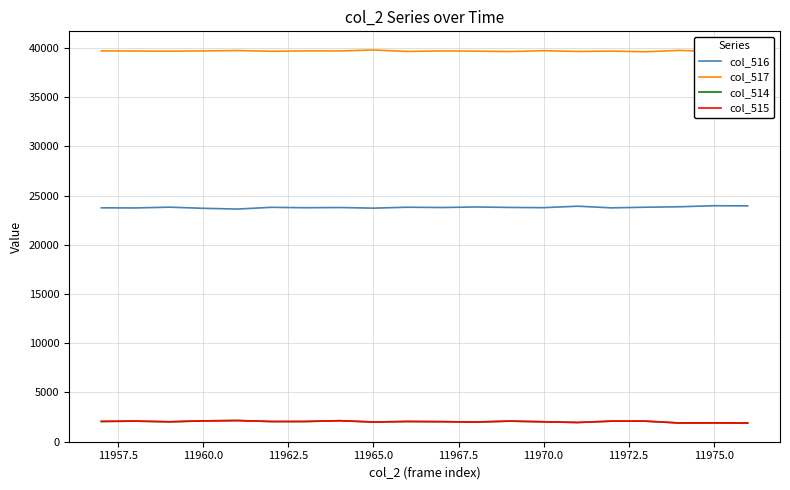

True or false: col_515 and col_517 cross at least once.

False